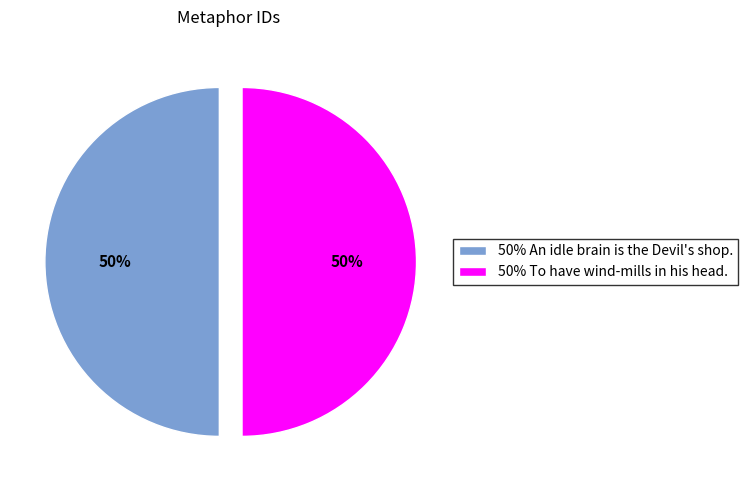

To the nearest percent, what is the average slice percentage?

50%